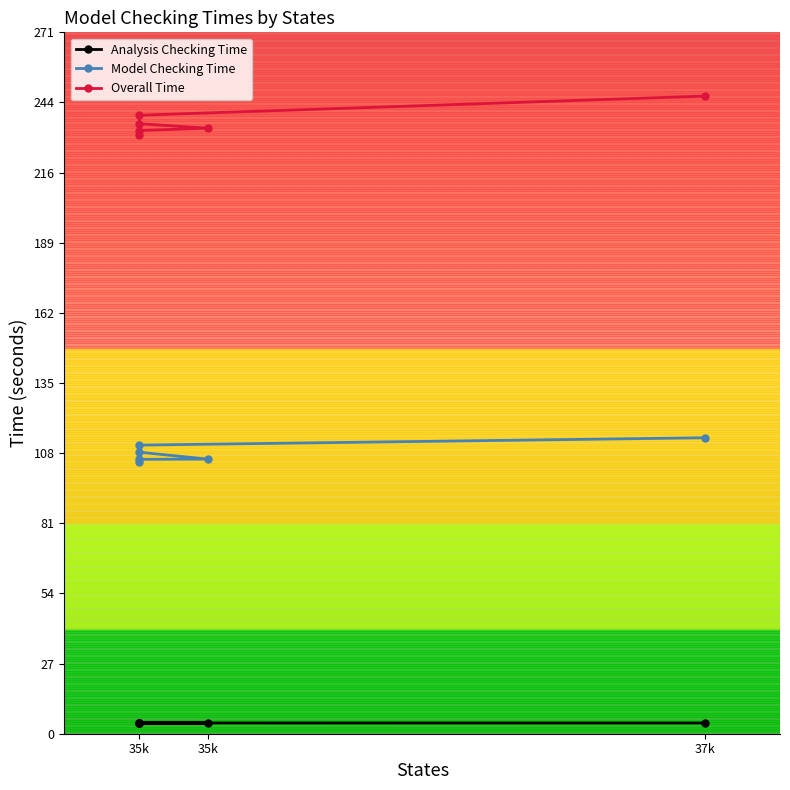

How many lines are shown in the chart?

3